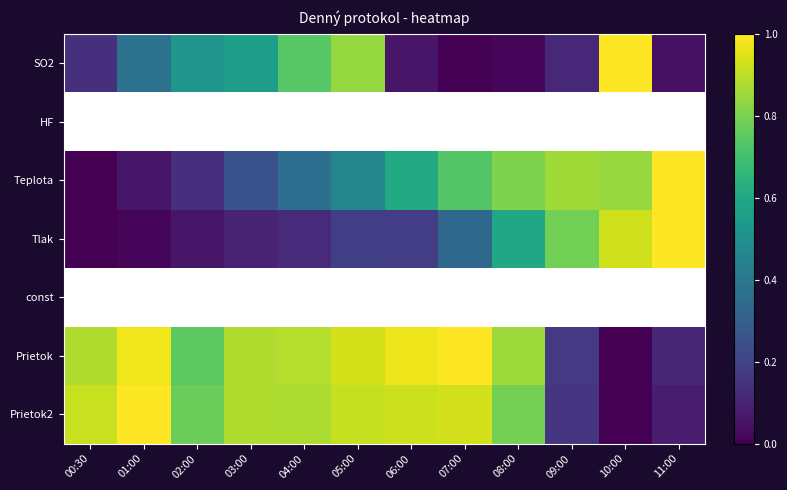

The SO2 series shows 1.4 at 05:00. True or false?

False